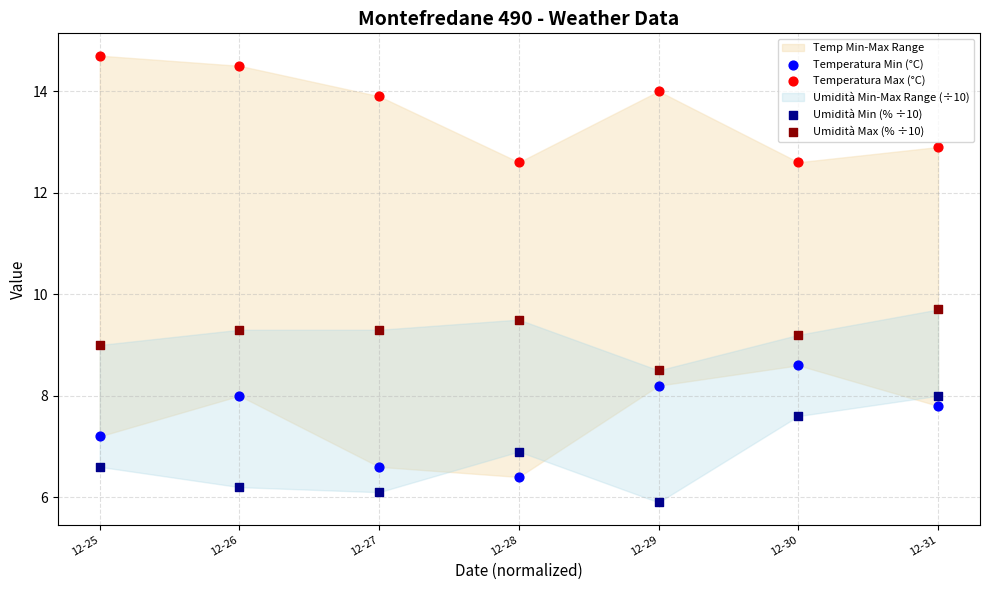

Across all series, what Y value is closest to 10?

9.7